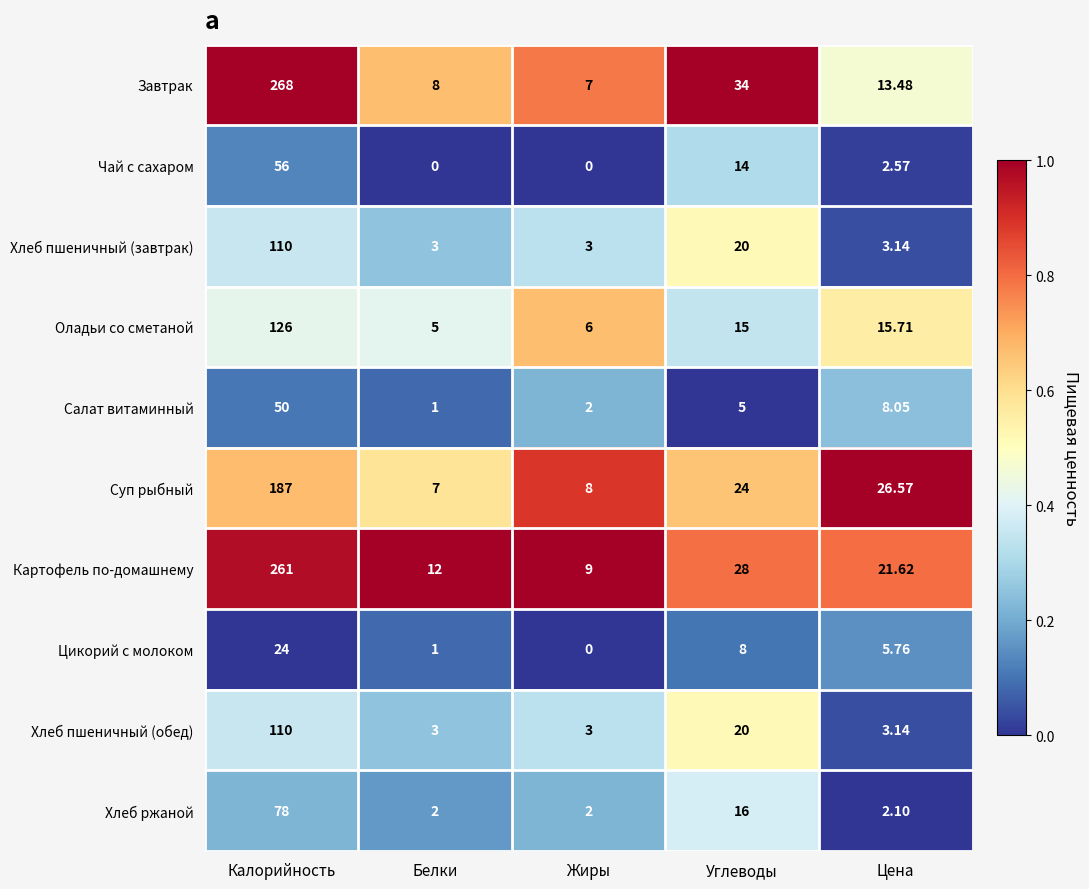

Which label corresponds to the smallest value in the chart?

Белки